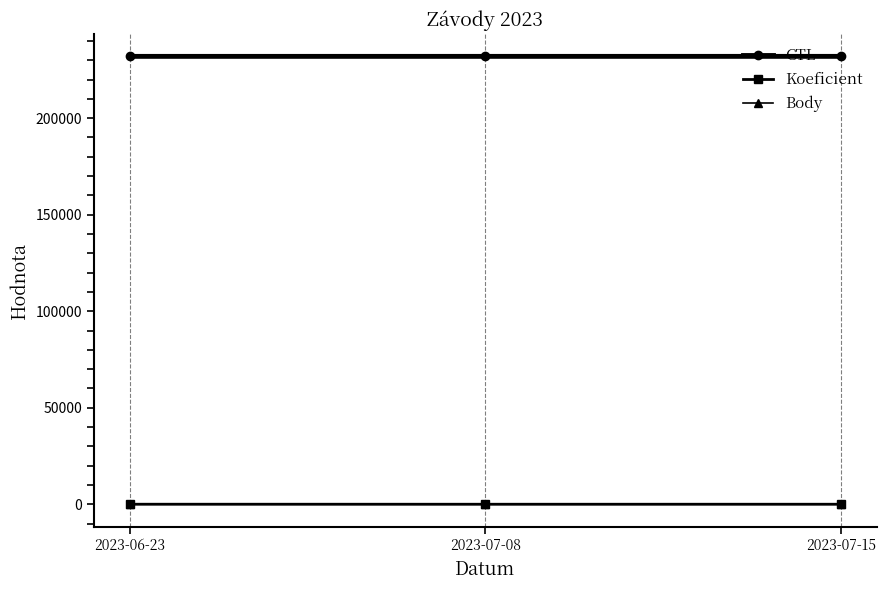

Does the chart display data point markers on the line(s)?

Yes